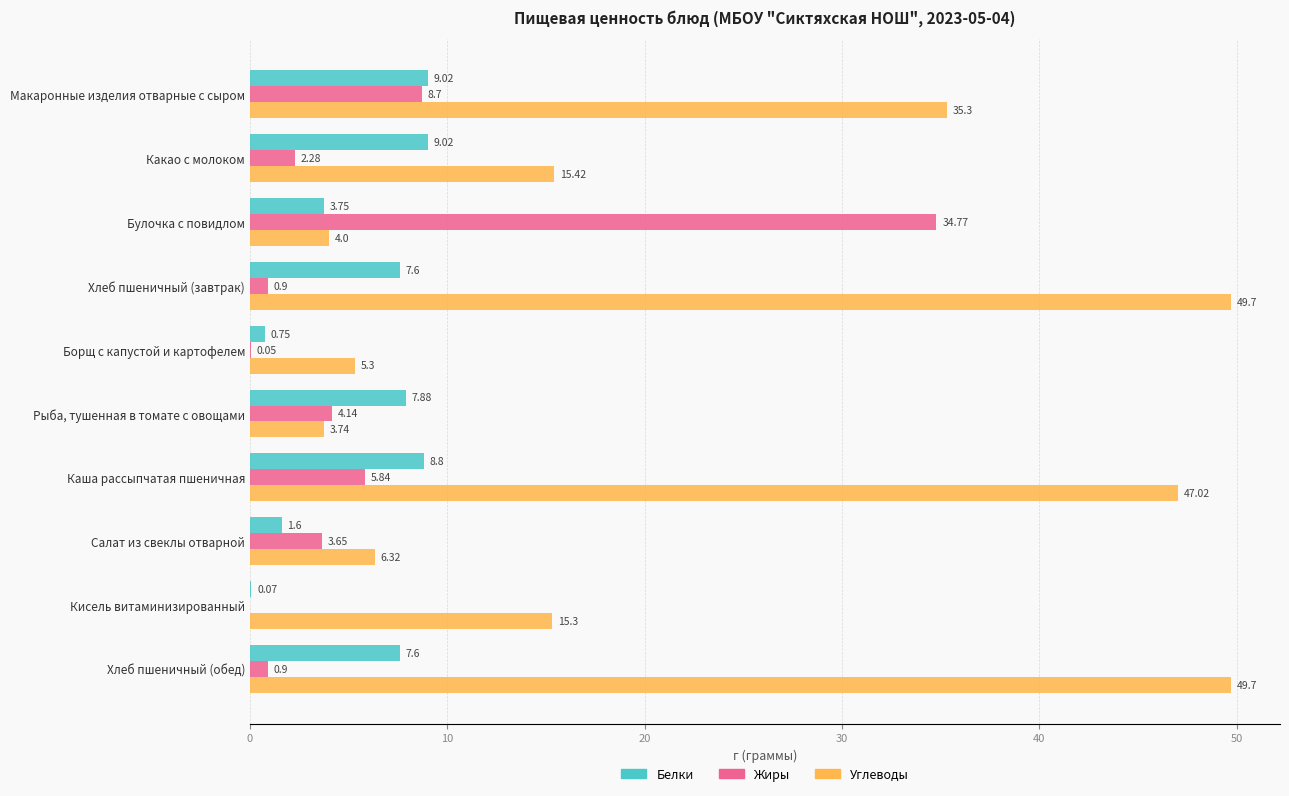

At which label does Жиры reach its peak?

Булочка с повидлом